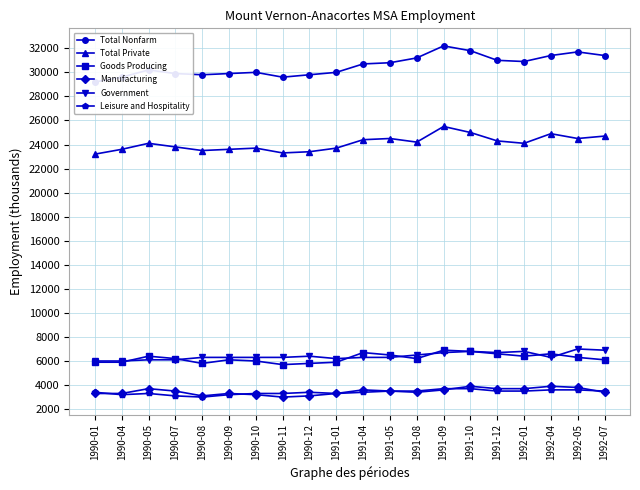

Does the chart have visible grid lines?

Yes